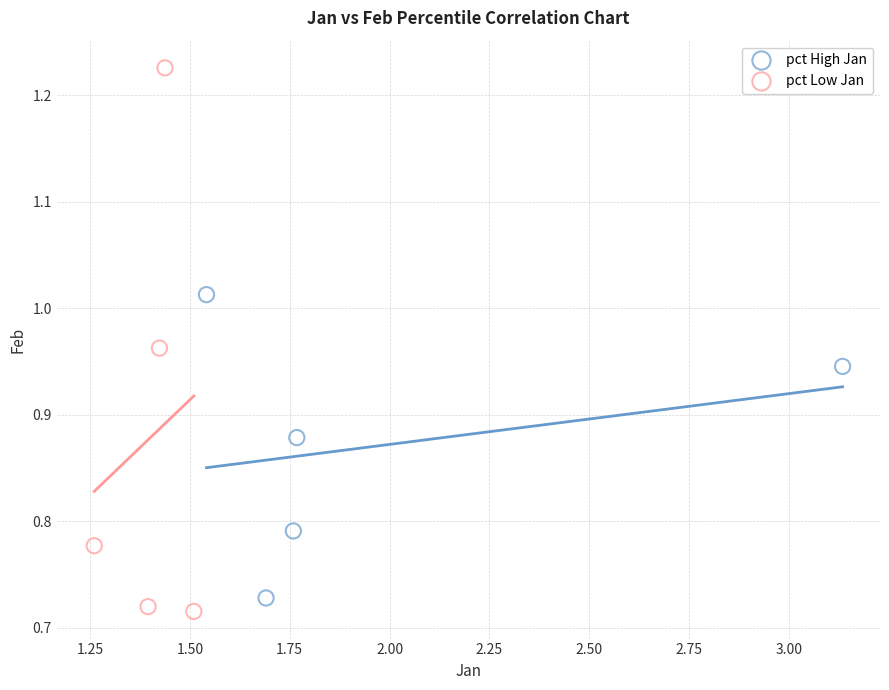

Which series has the largest Y range (max minus min)?

pct Low Jan